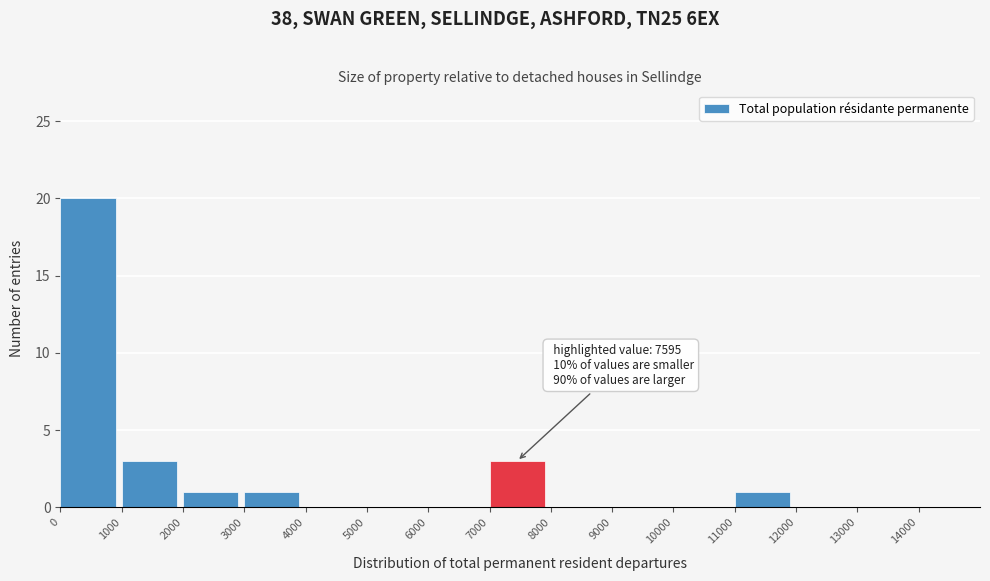

Over which range of the x-axis is the bar tallest?

0 to 1000